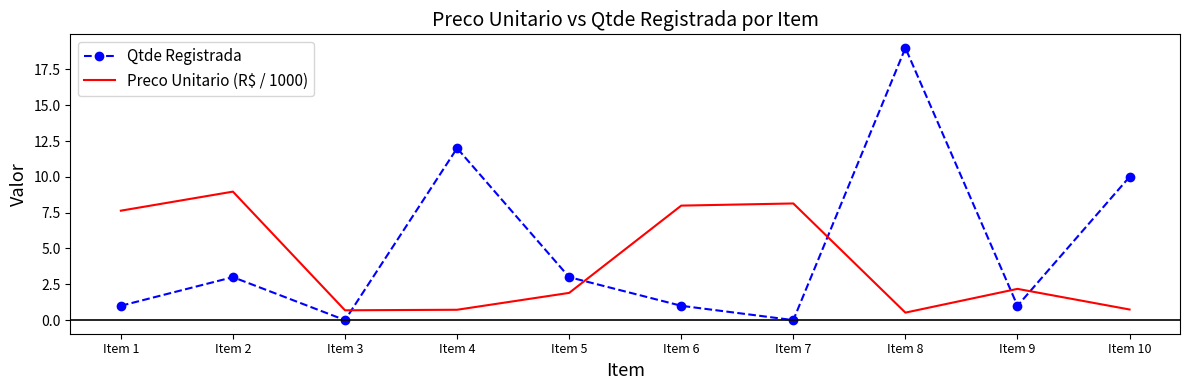

Count the number of categories in the chart.

10